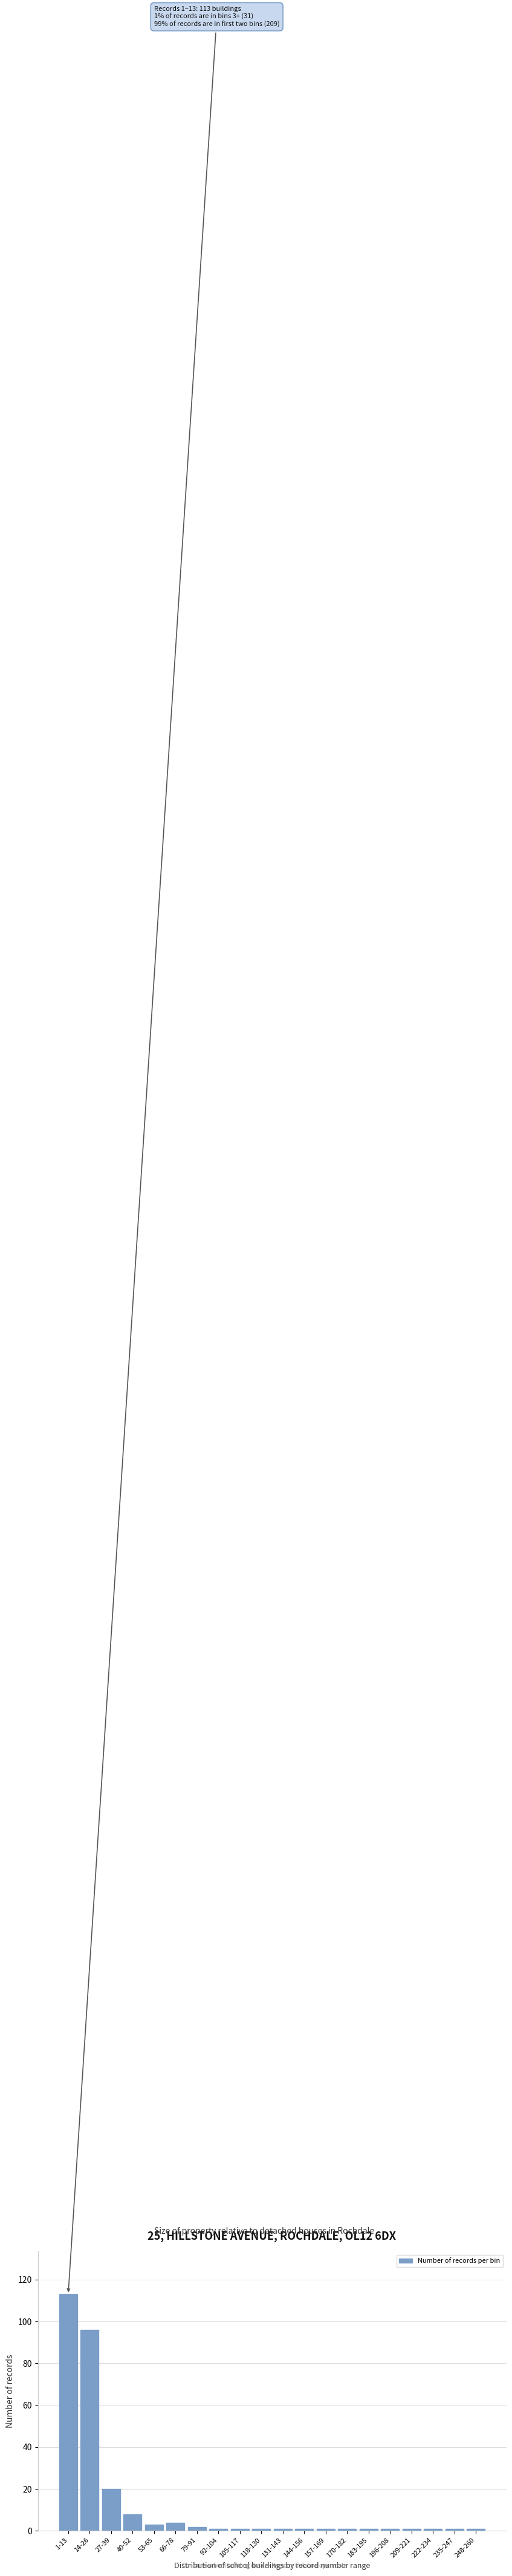

Reading left to right, transcribe all the data shown in this chart.

113	96	20	8	3	4	2	1	1	1	1	1	1	1	1	1	1	1	1	1